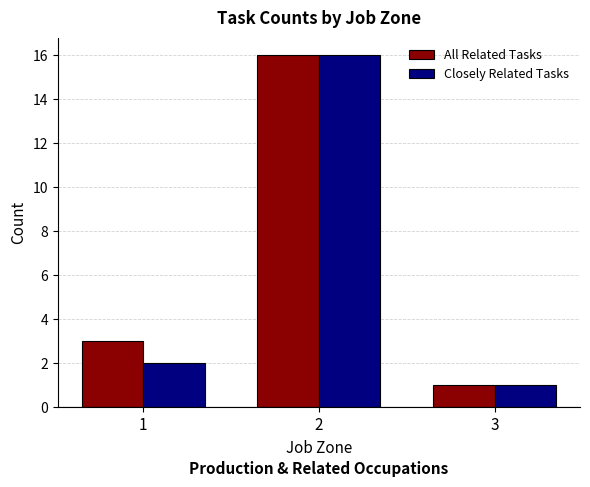

How many data points in Closely Related Tasks are less than 2?

1